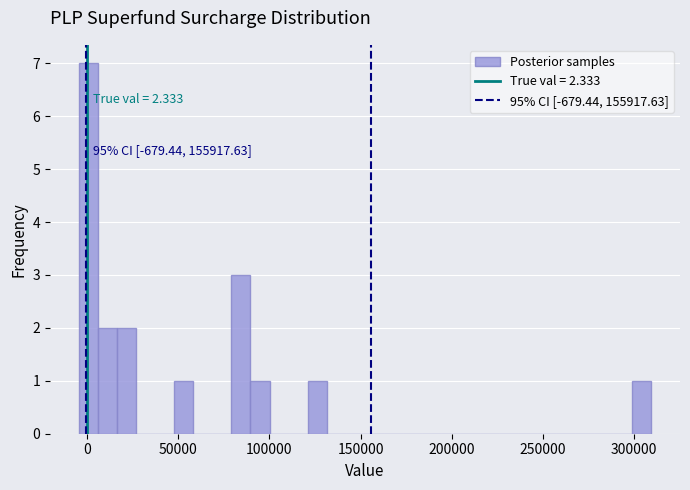

Around what value on the x-axis is the tallest bar? Give the approximate position of its centre, as read against the axis.

0